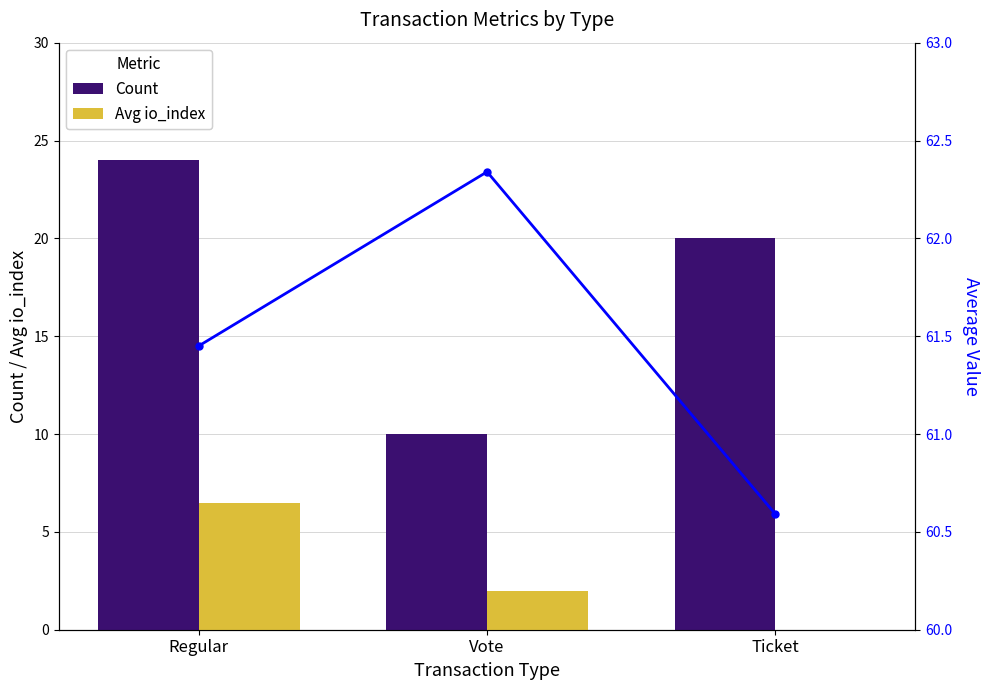

Which has a higher value, Vote or Ticket?

Ticket